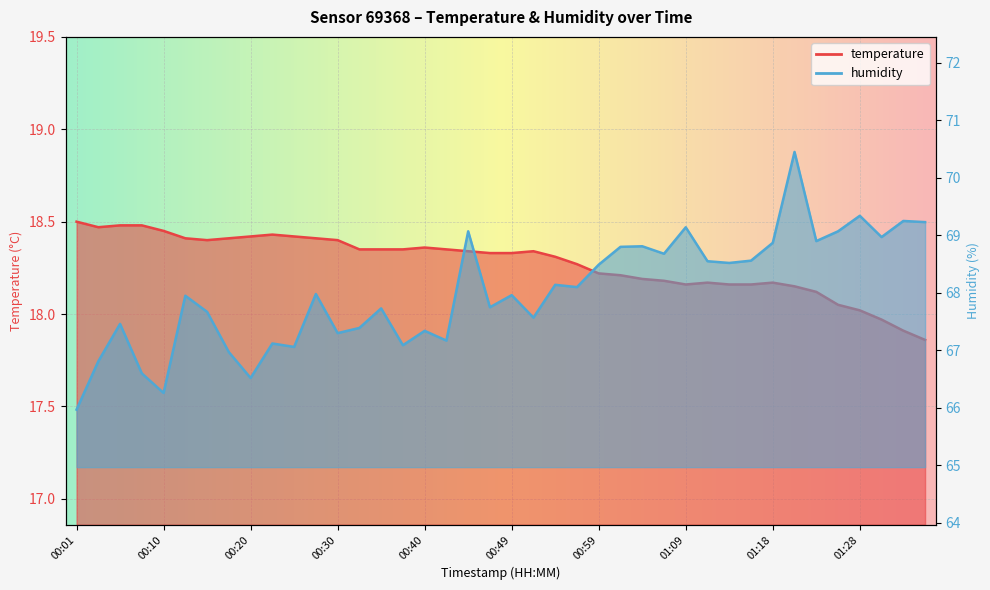

Which category has the highest value across all series?

01:21